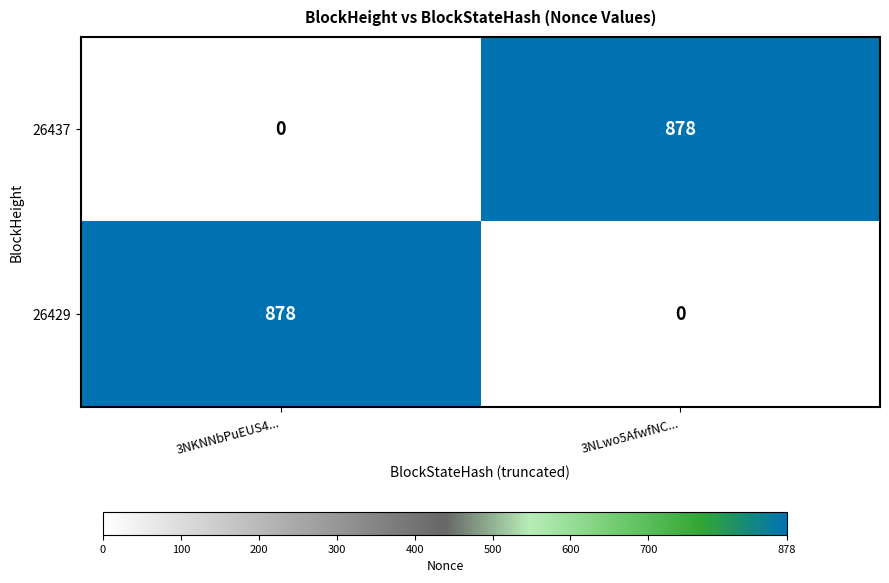

What is the difference between the highest and lowest values at 3NLwo5AfwfNC...?

878